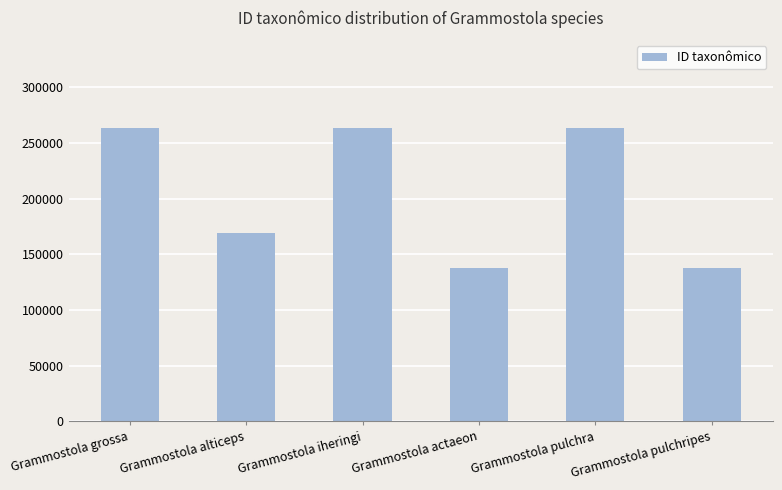

How many bars are there in total?

6